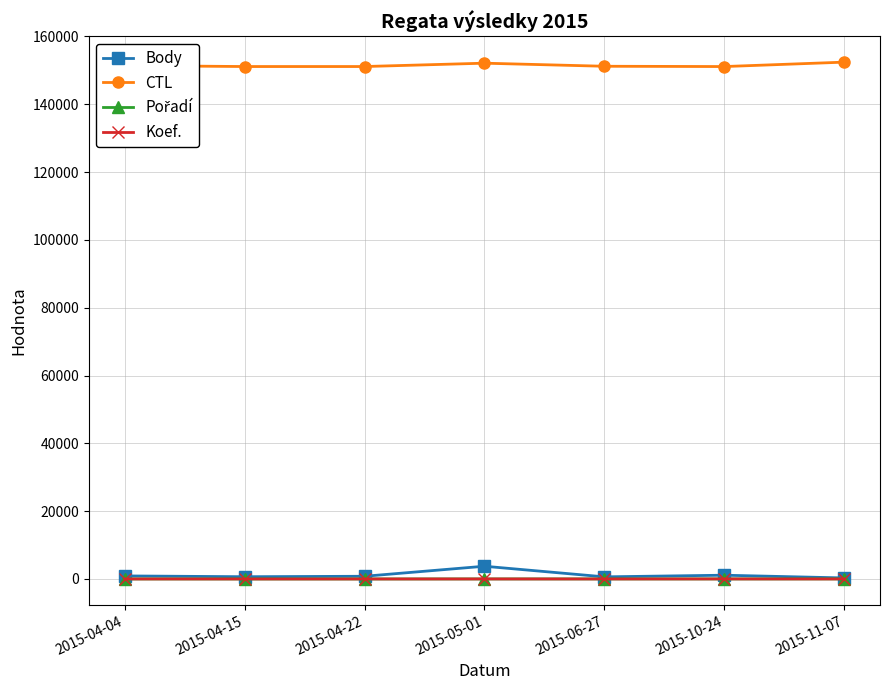

What is the label of the 5th point from the left?

2015-06-27